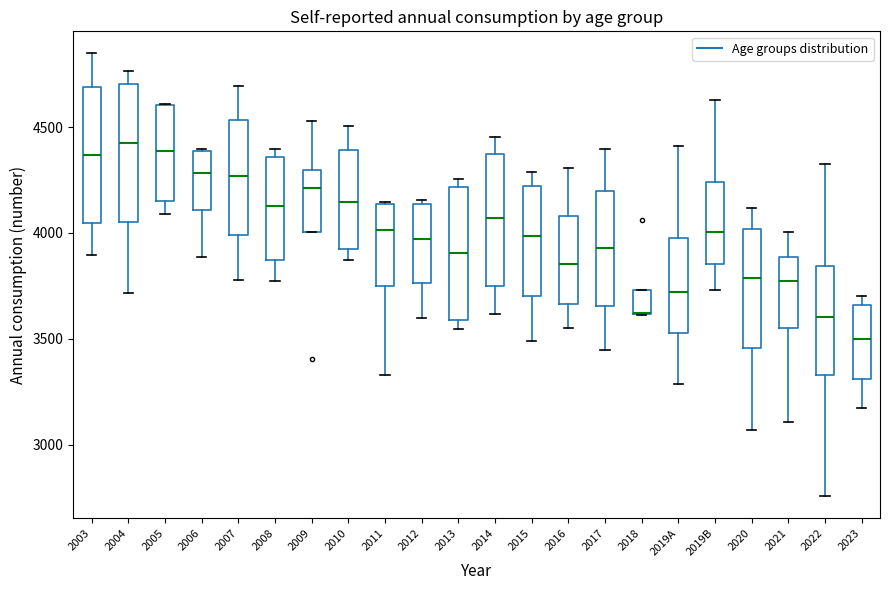

Where is the lower edge of the box for 2006 on the y-axis? The values are not printed on the chart, so give them approximately, as read against the axis.

4100